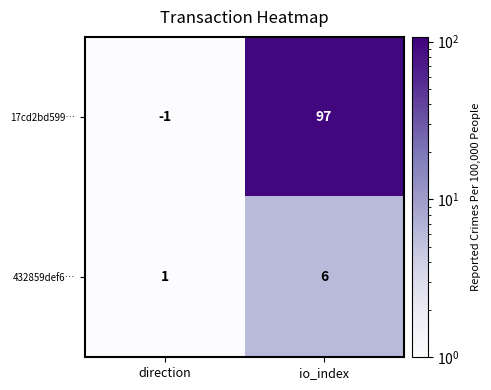

Which series has the widest spread of values?

17cd2bd599…